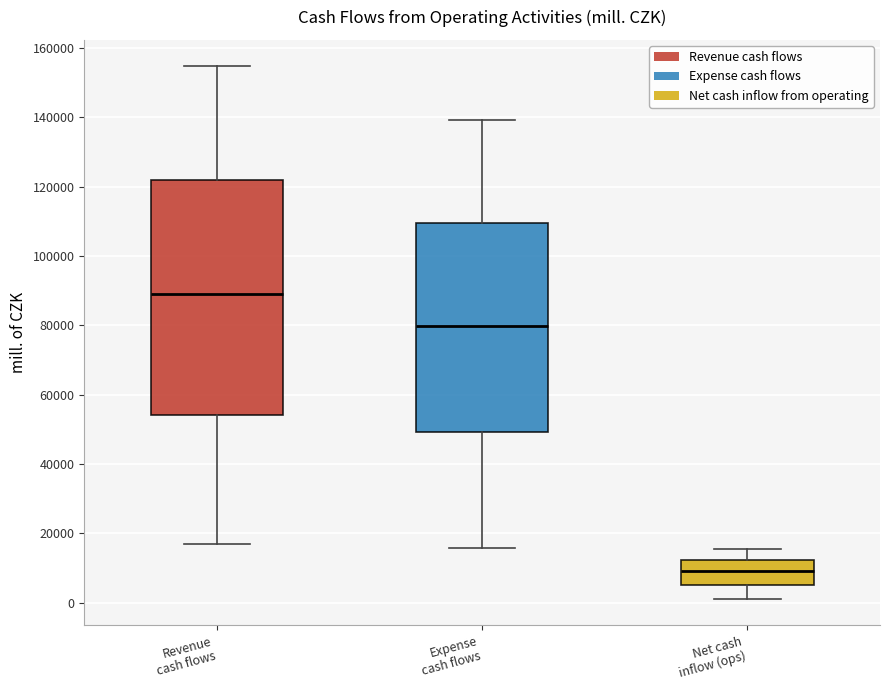

Reading left to right, transcribe this box plot: for each box, give where its median line is, the range the box spans, and where its two whiskers end, as read against the y-axis. The values are not printed on the chart, so give them approximately, as read against the axis.

Revenue cash flows: median 88000, box 54000 to 122000, whiskers 16000 to 154000
Expense cash flows: median 80000, box 50000 to 110000, whiskers 16000 to 140000
Net cash inflow (ops): median 10000, box 4000 to 12000, whiskers 2000 to 16000